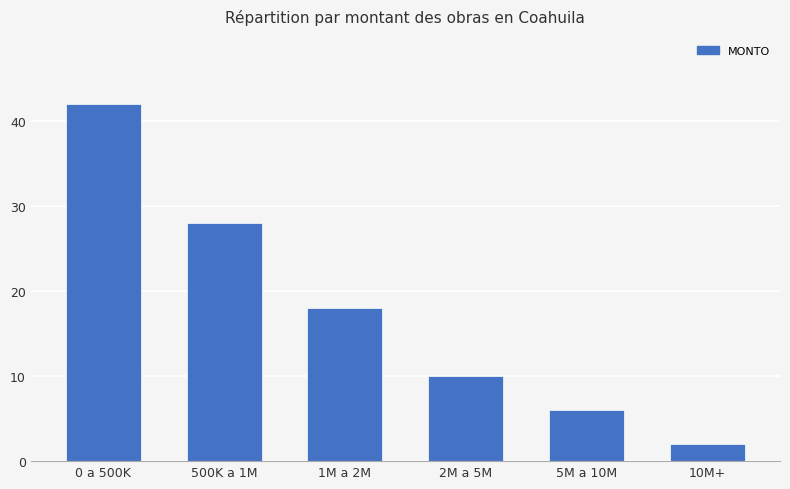

What is the difference between the maximum and second lowest values?

36